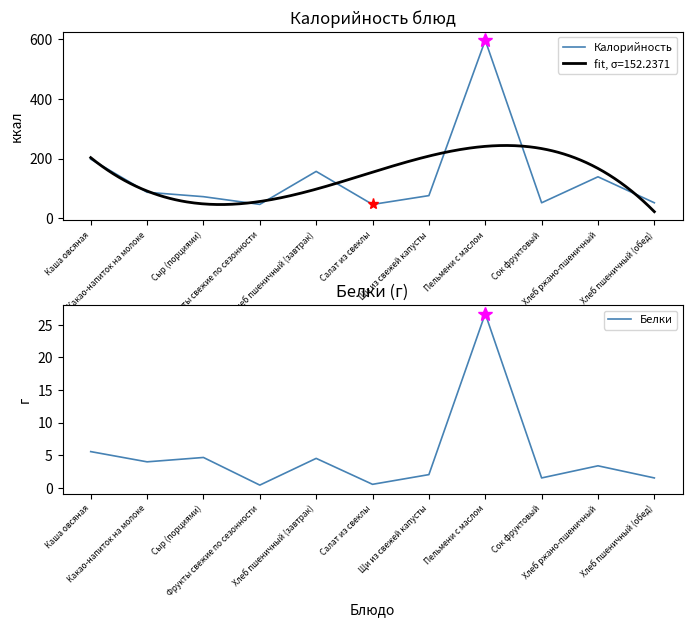

True or false: Калорийность has a value of 41.8 at Хлеб ржано-пшеничный.

False